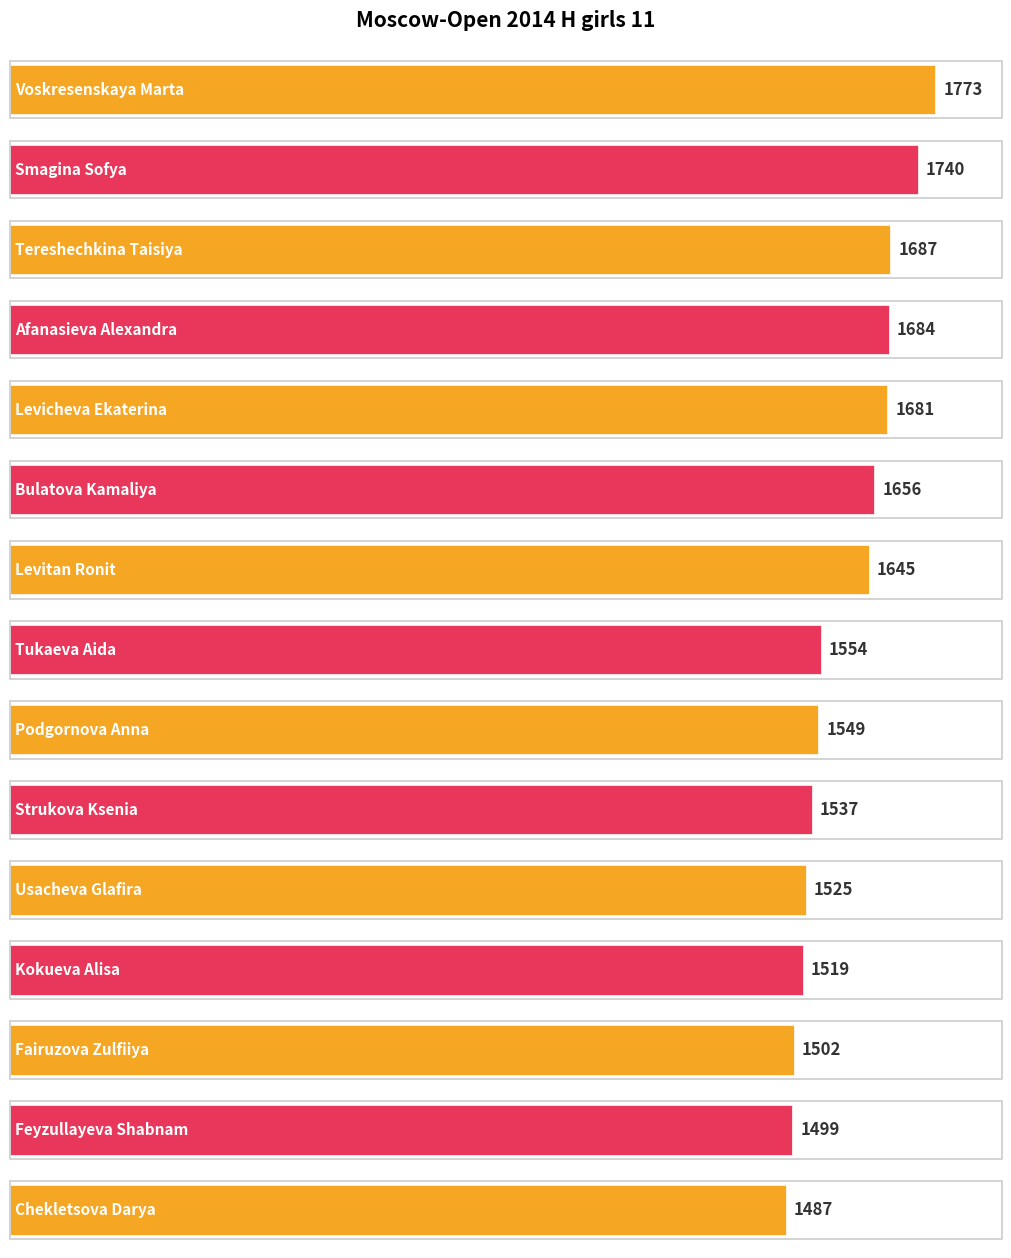

Is it true that the value at Bulatova Kamaliya is 1656?

True